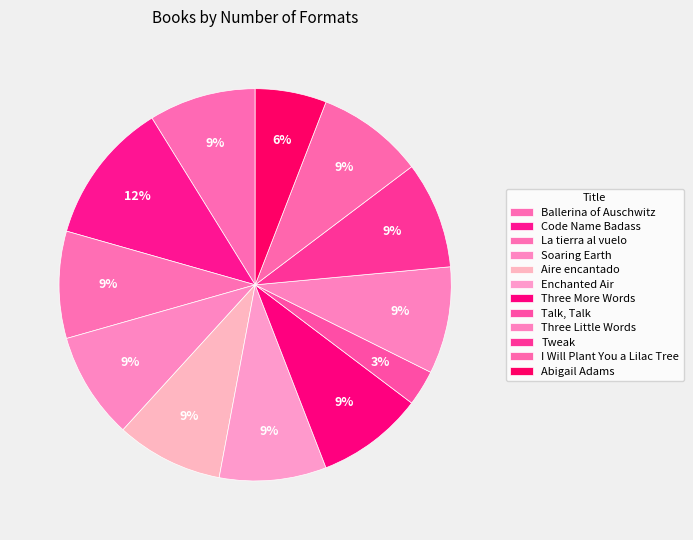

Does any single category account for the majority?

No